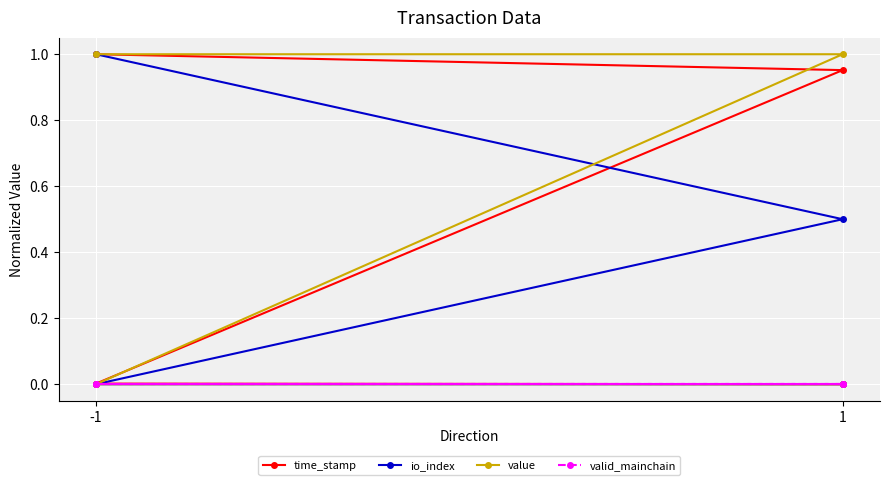

What is the difference between the maximum and minimum values in the io_index series?

1.0